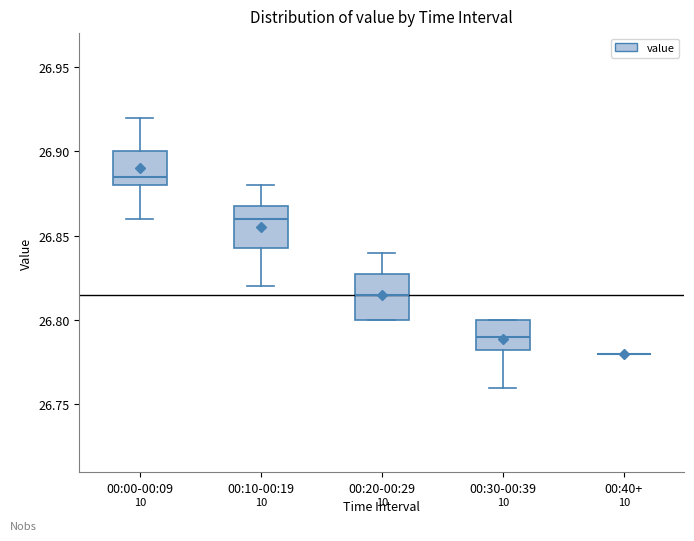

Reading left to right, read every box against the y-axis: the position of its median line, the range the box covers, and the ends of its whiskers. The values are not printed on the chart, so give them approximately, as read against the axis.

00:00-00:09: median 26.885, box 26.880 to 26.900, whiskers 26.860 to 26.920
00:10-00:19: median 26.860, box 26.845 to 26.870, whiskers 26.820 to 26.880
00:20-00:29: median 26.815, box 26.800 to 26.830, whiskers 26.800 to 26.840
00:30-00:39: median 26.790, box 26.785 to 26.800, whiskers 26.760 to 26.800
00:40+: box collapsed to a line at 26.780, whiskers 26.780 to 26.780